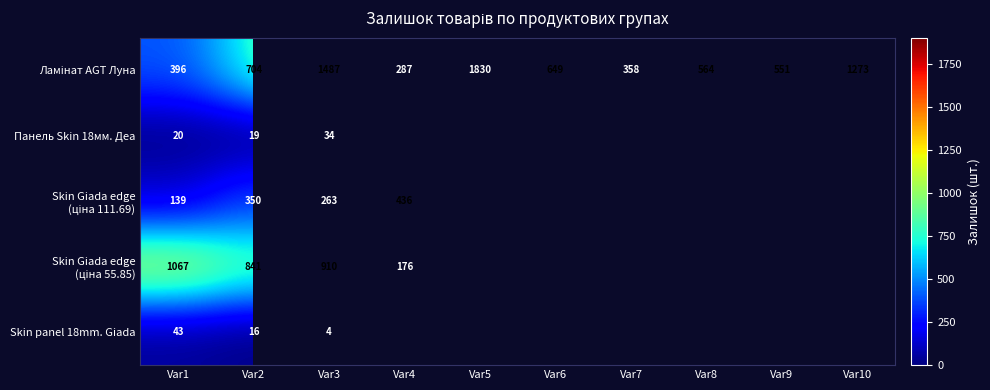

What is the sum of the Skin panel 18mm. Giada values at Var2 and Var3?

20